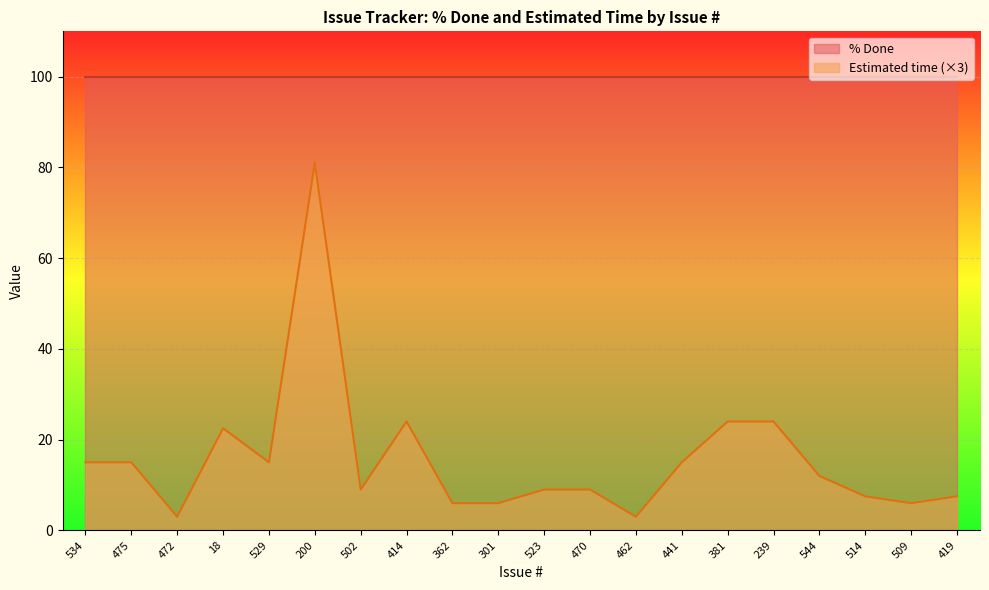

What is the ratio of the value at 301 to the value at 18?

0.3